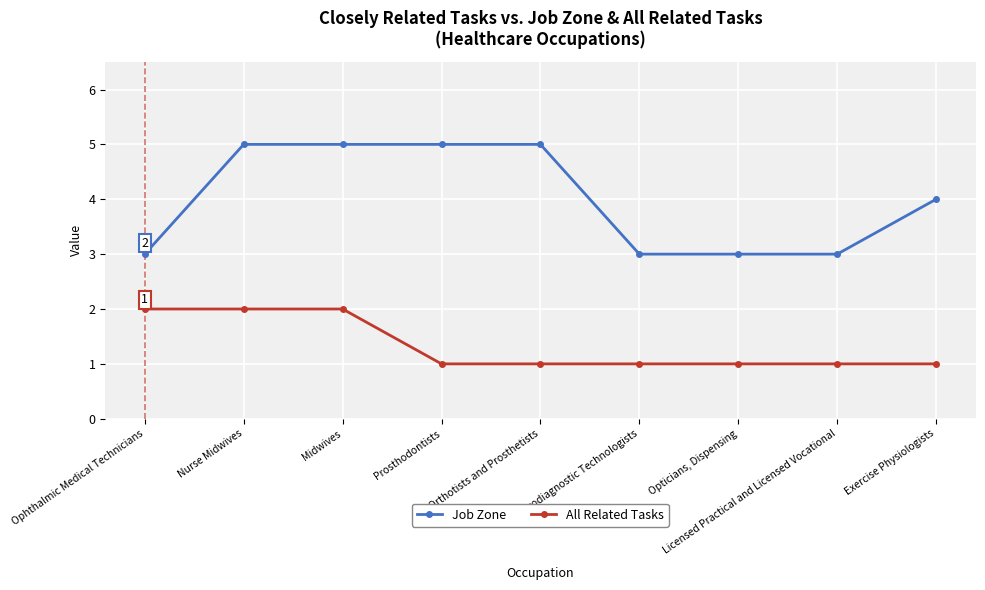

What is the difference between the highest and lowest values at Orthotists and Prosthetists?

4